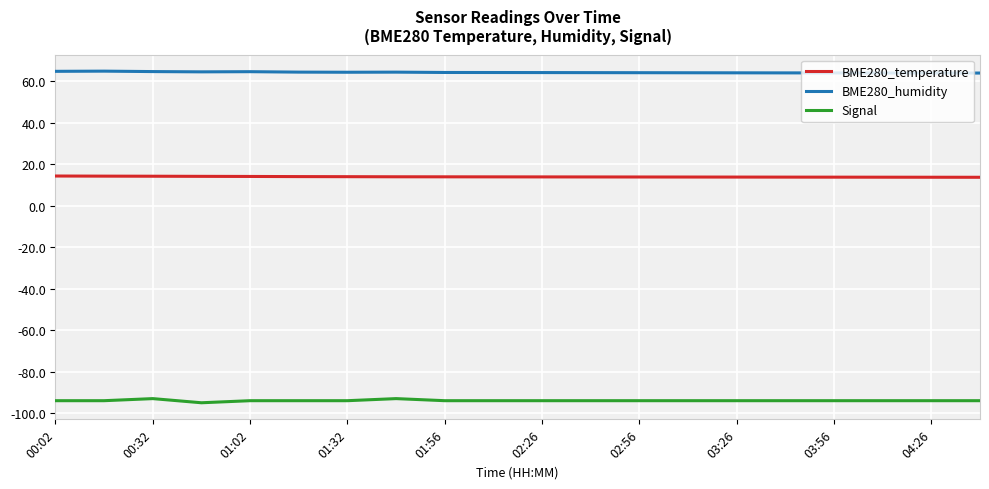

Which series has the widest spread of values?

Signal